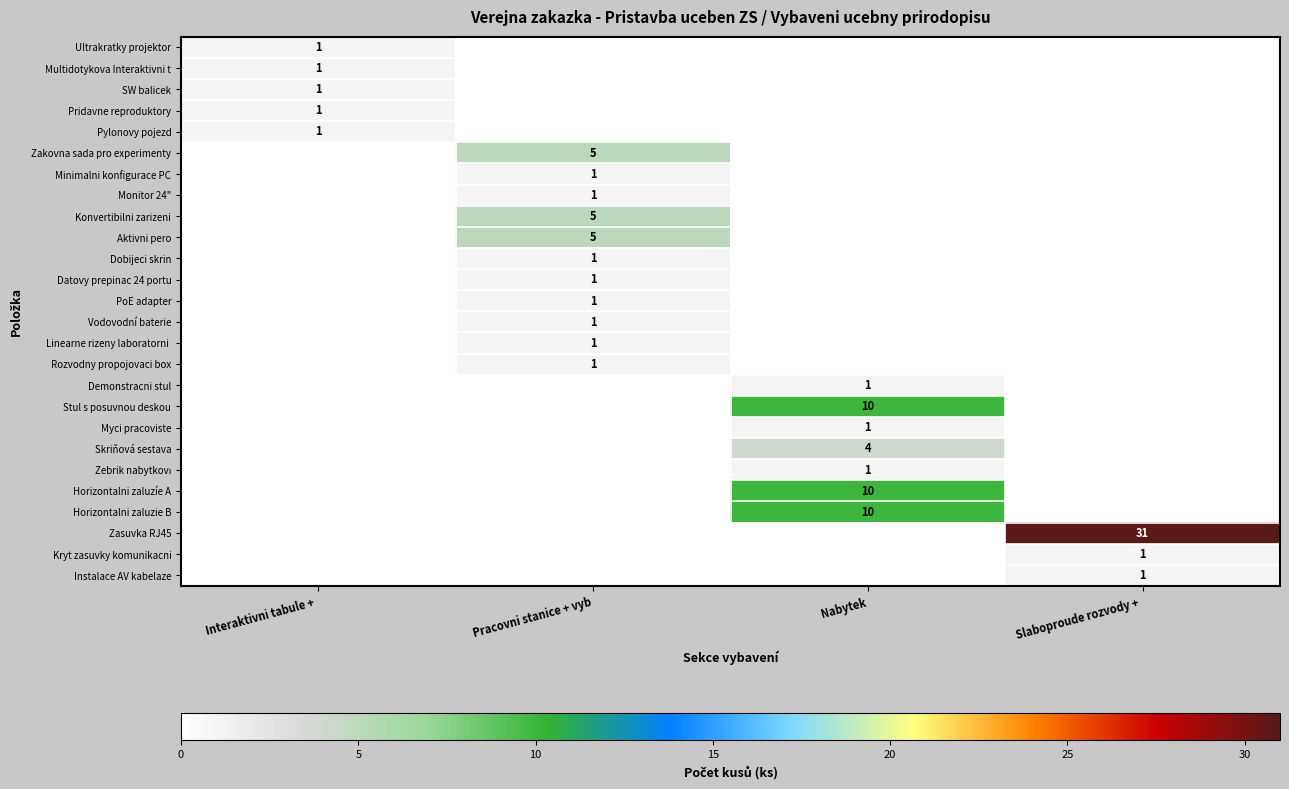

Is the value of Horizontalni zaluzíe A at Nabytek greater than the value of PoE adapter at Pracovni stanice + vyb?

Yes